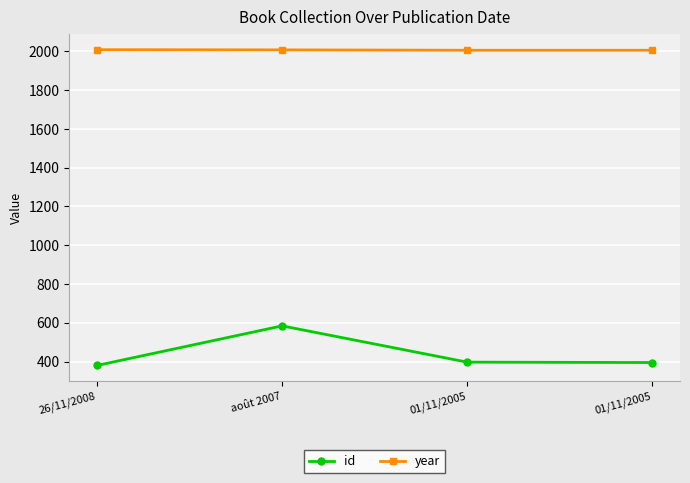

The value of year at 01/11/2005 is 2005. True or false?

True